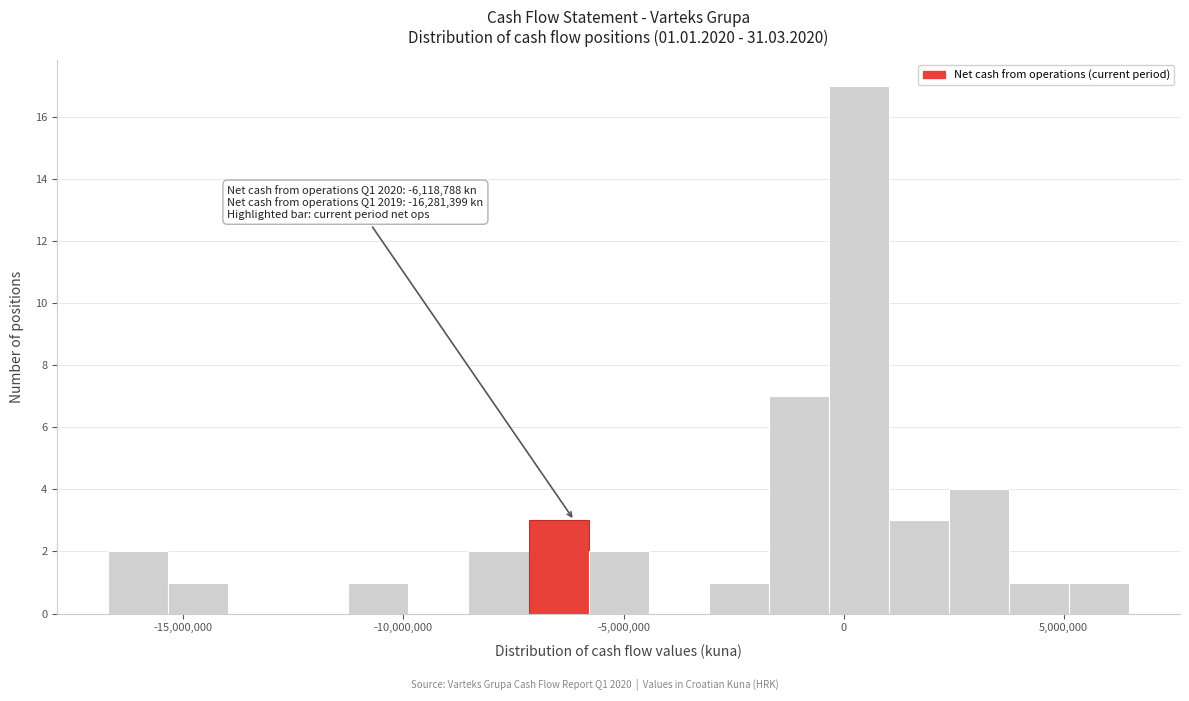

Around what value on the x-axis is the tallest bar? Give the approximate position of its centre, as read against the axis.

500000